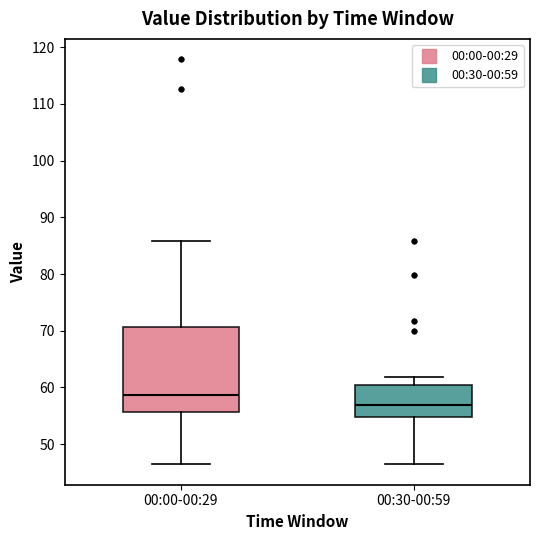

Reading left to right, transcribe this box plot: for each box, give where its median line is, the range the box spans, and where its two whiskers end, as read against the y-axis. The values are not printed on the chart, so give them approximately, as read against the axis.

00:00-00:29: median 59, box 56 to 71, whiskers 46 to 86
00:30-00:59: median 57, box 55 to 60, whiskers 46 to 62